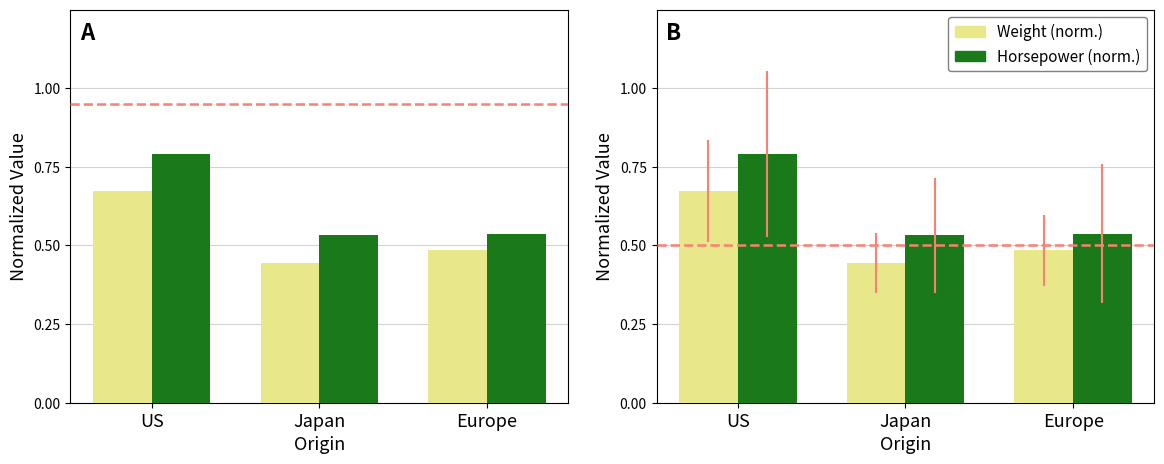

What is the spread (max minus min) of values at US?

0.1